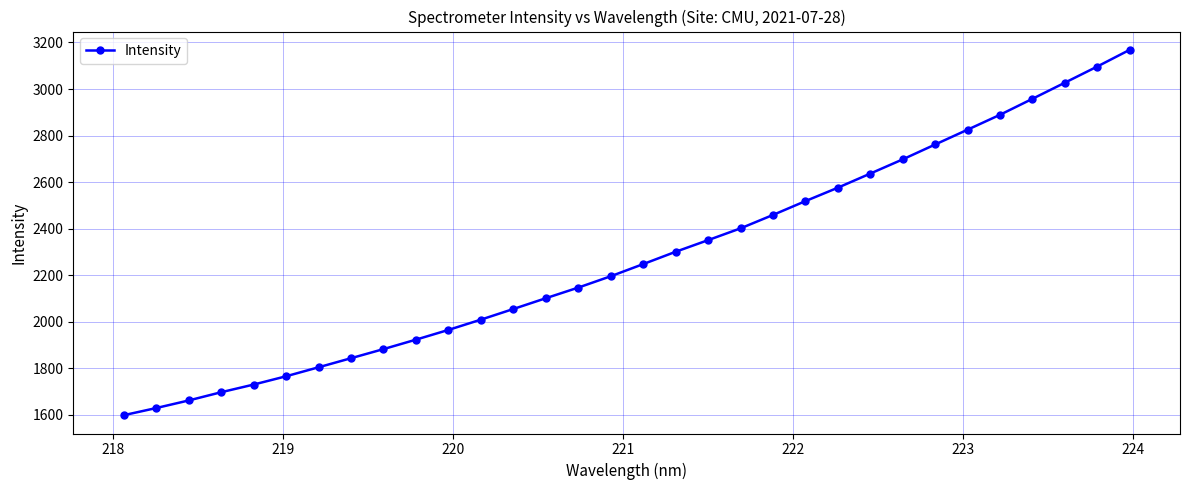

What is the value of the 2nd point from the left?

1628.5